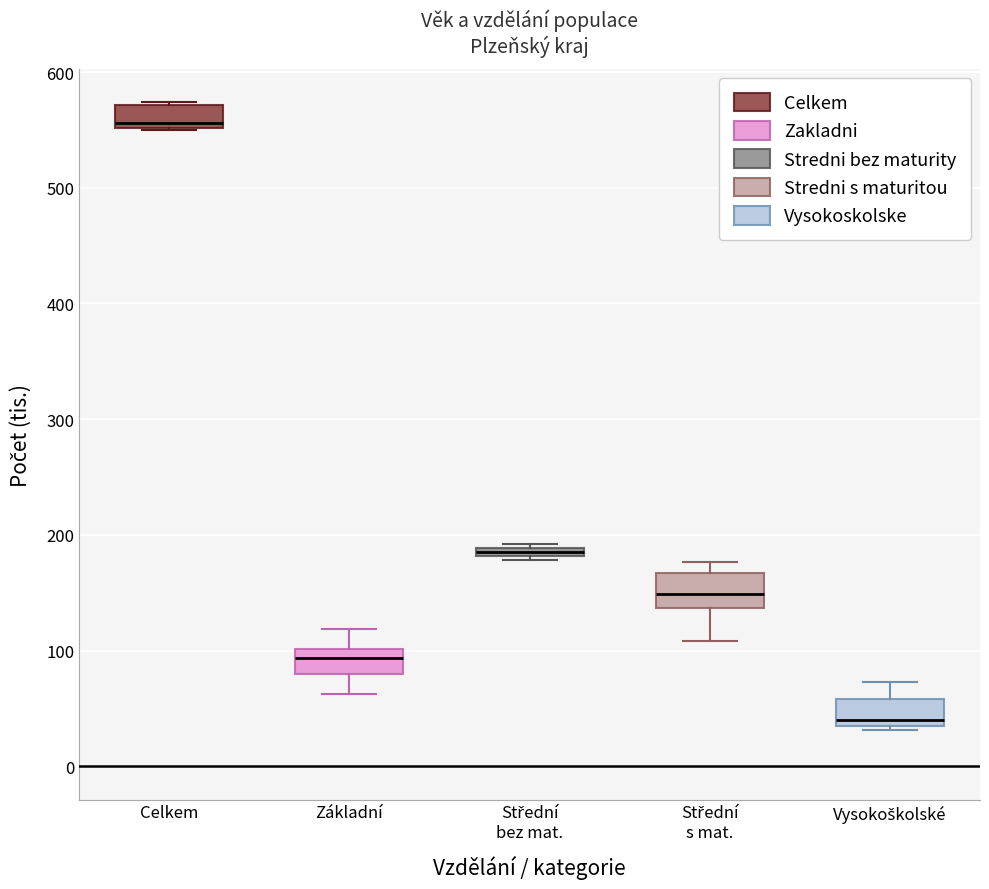

Where does the upper whisker of the box for Základní end on the y-axis? The values are not printed on the chart, so give them approximately, as read against the axis.

120